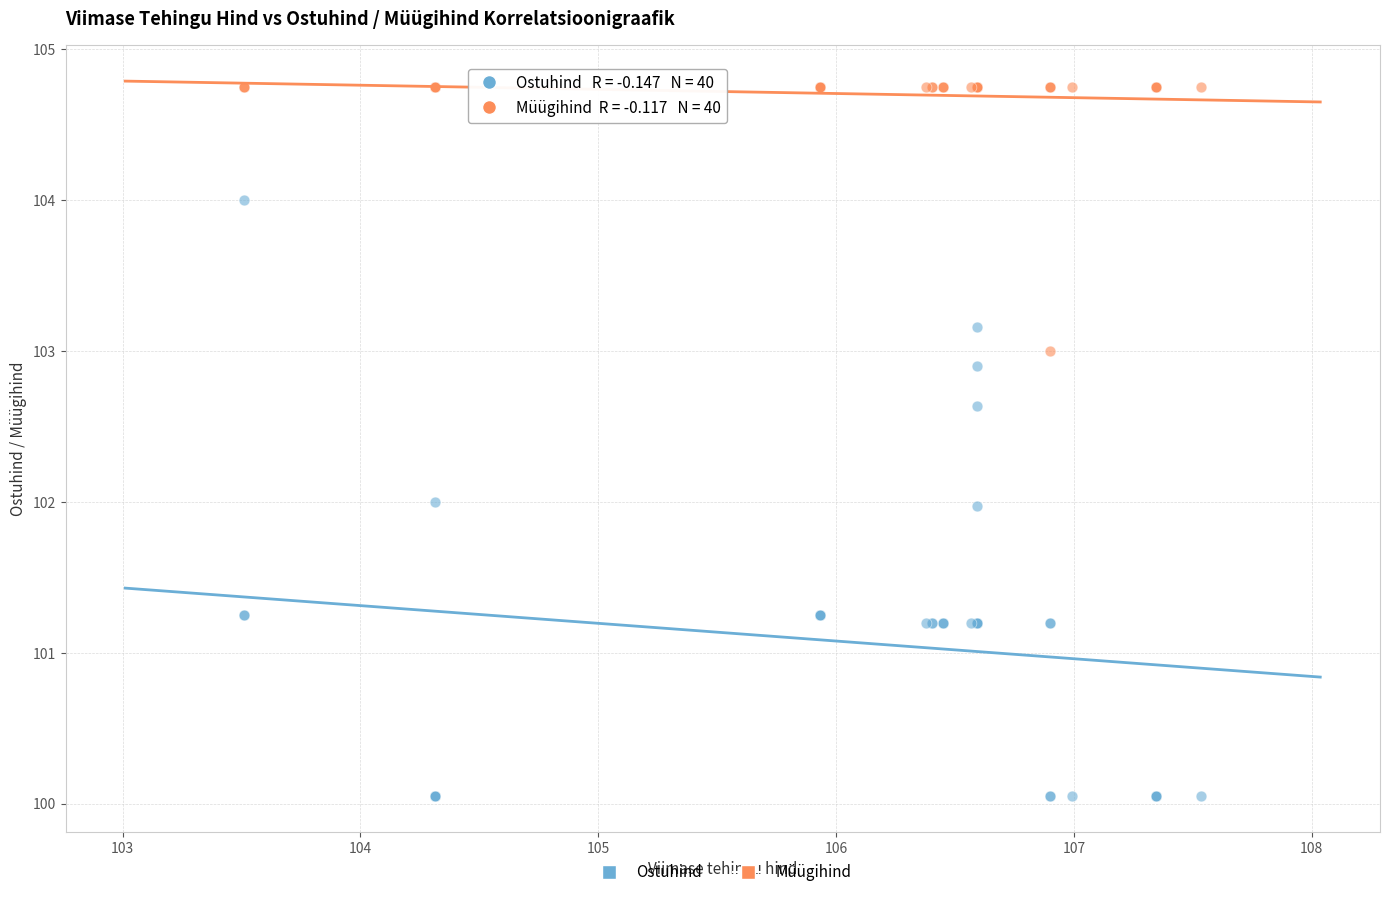

Which series has the widest spread of Y values?

Ostuhind